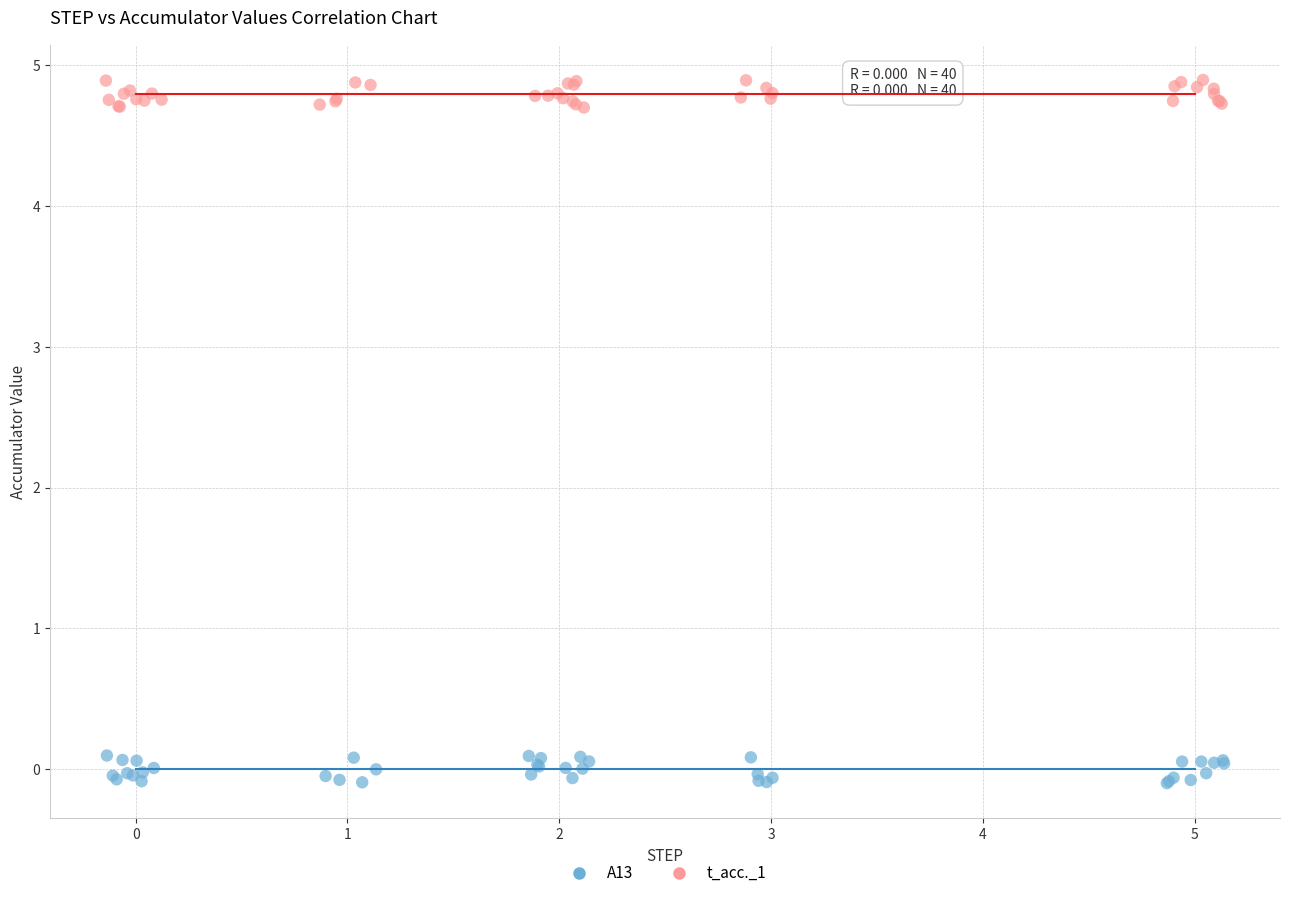

Which series reaches the maximum Y coordinate?

t_acc._1